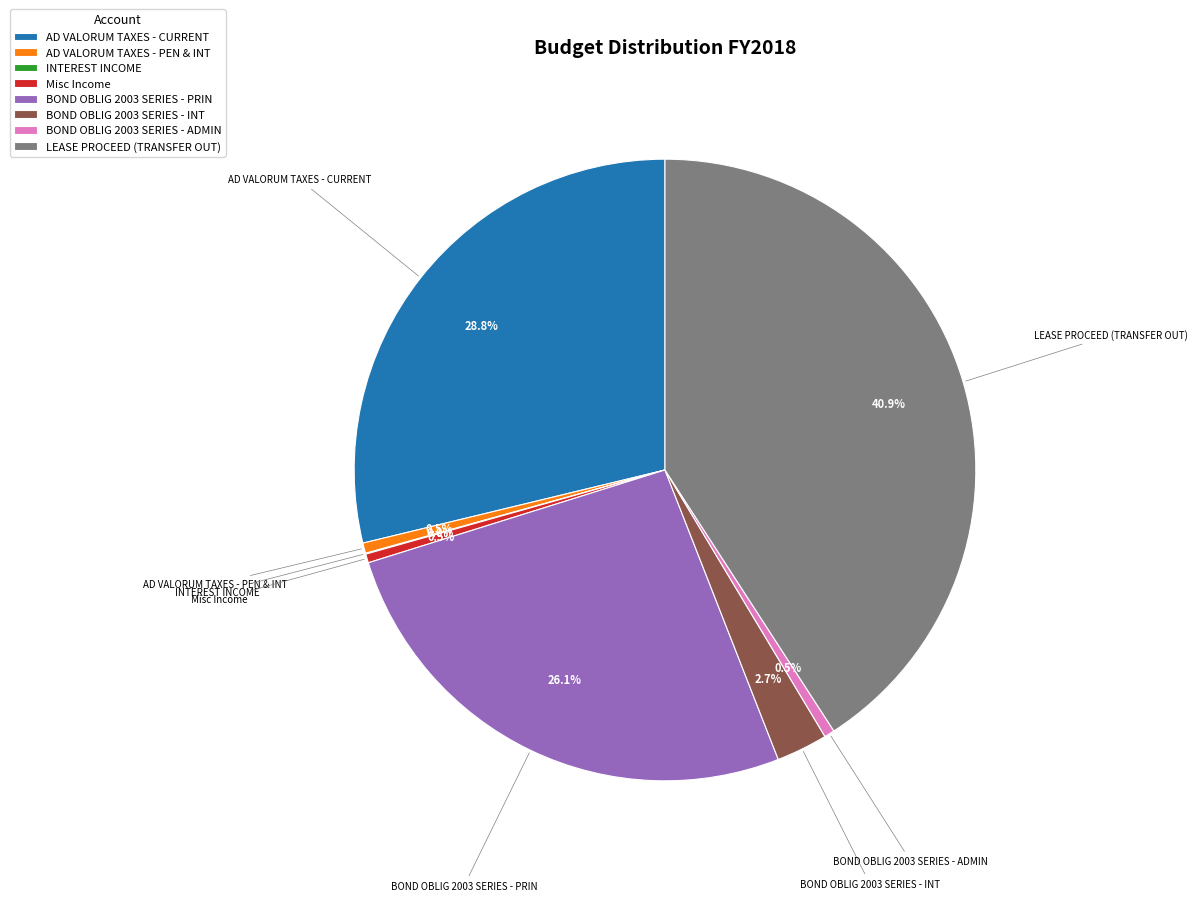

Is AD VALORUM TAXES - PEN & INT the majority of the pie?

No